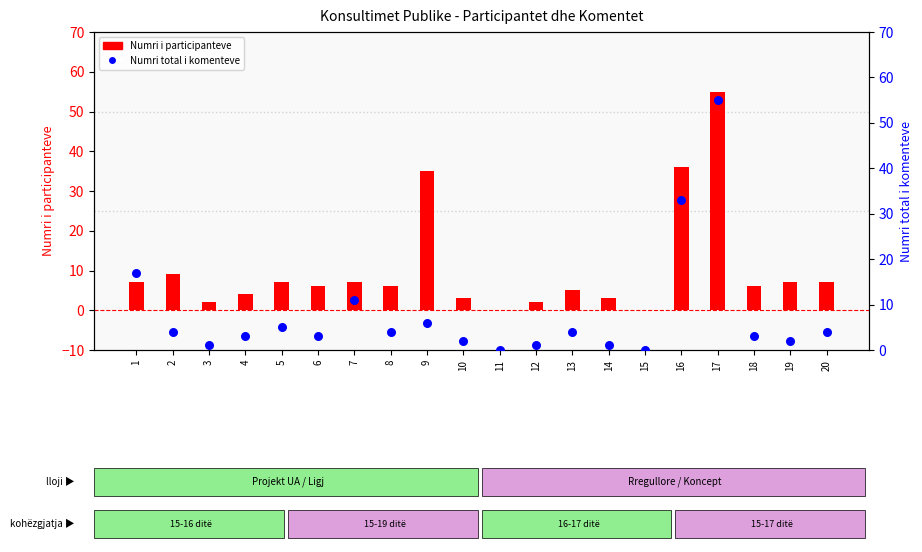

What are all the series names shown in the legend?

Numri i participanteve, Numri total i komenteve